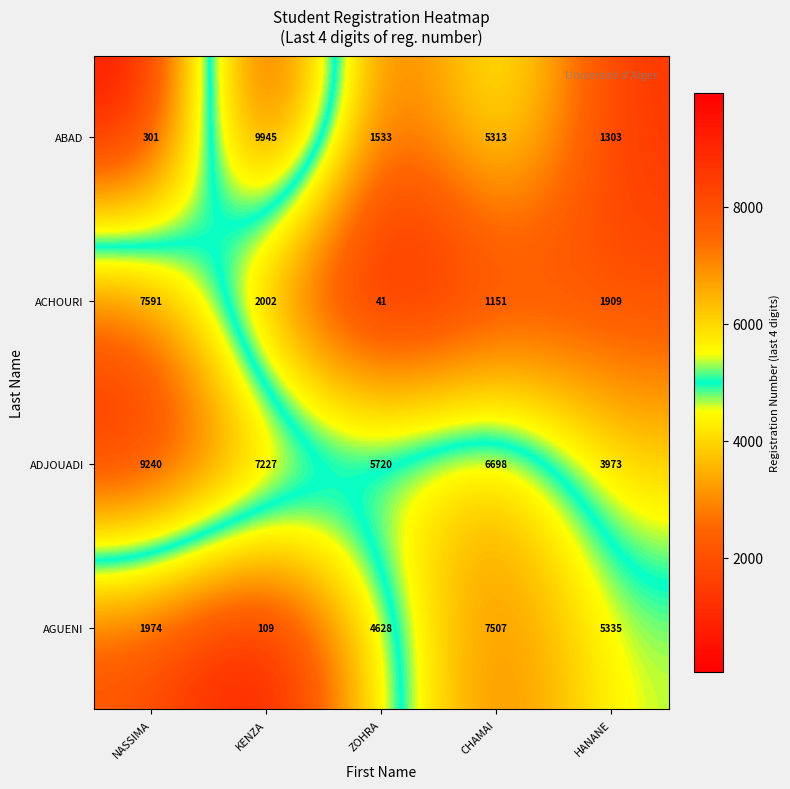

What is the highest value of the ADJOUADI series?

9240